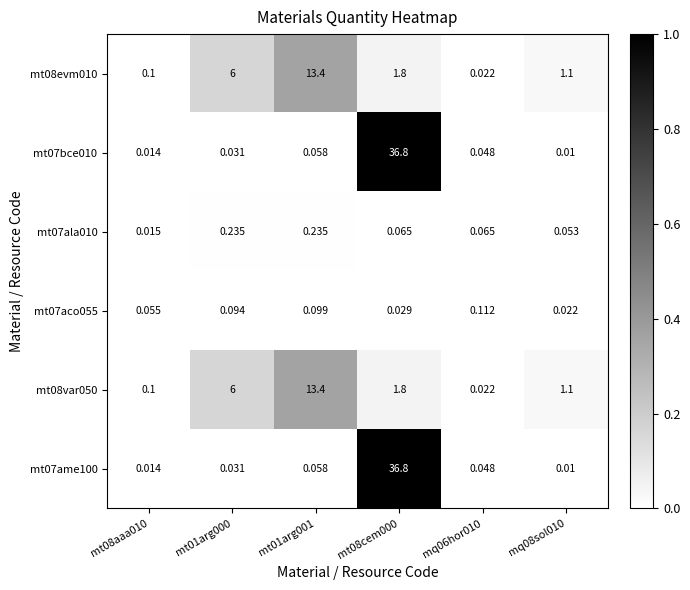

Is the value of mt07ala010 at mt01arg001 greater than the value of mt07bce010 at mq08sol010?

Yes